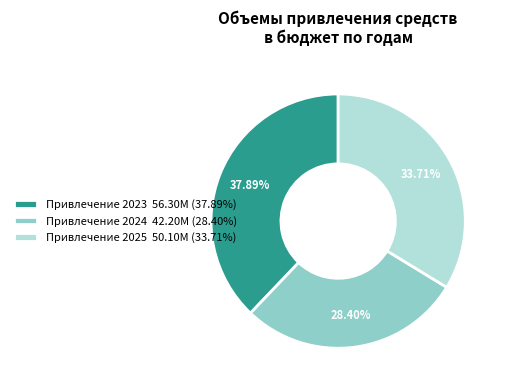

Rank the categories by value from highest to lowest.

Привлечение 2023 56.30M (37.89%), Привлечение 2025 50.10M (33.71%), Привлечение 2024 42.20M (28.40%)